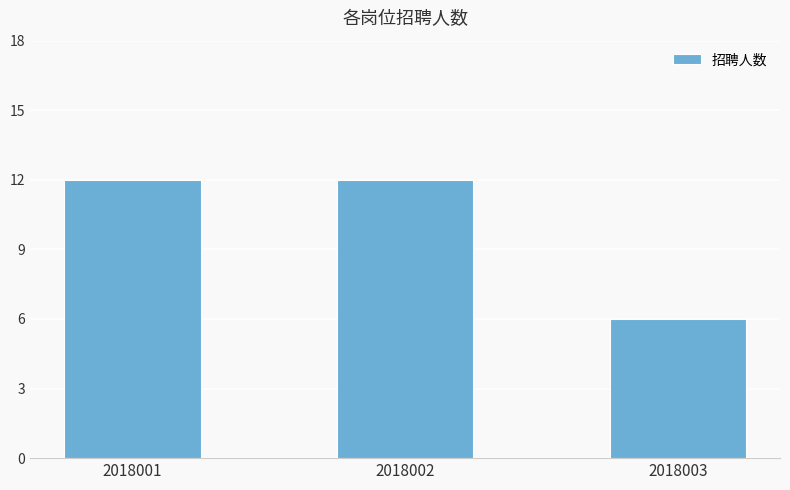

At which category does the chart reach its minimum across all series?

2018003